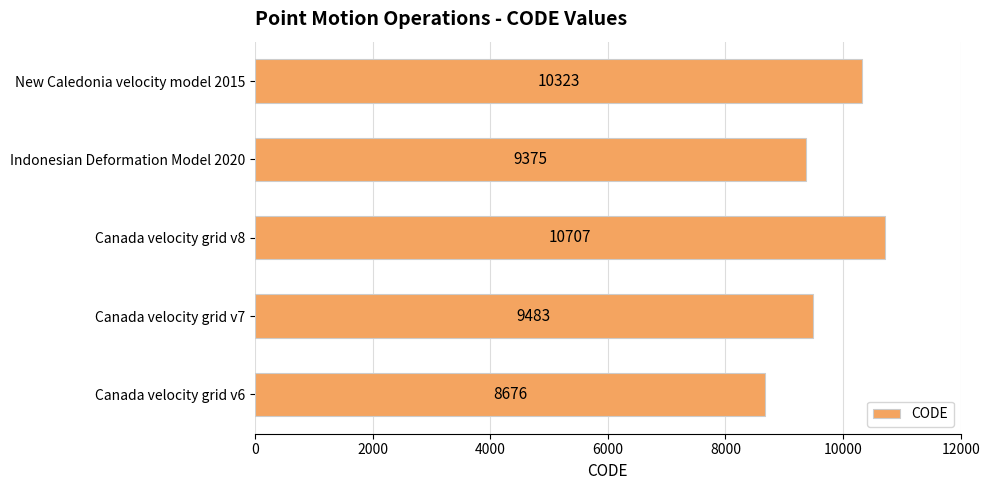

Rank the categories by value from highest to lowest.

Canada velocity grid v8, New Caledonia velocity model 2015, Canada velocity grid v7, Indonesian Deformation Model 2020, Canada velocity grid v6